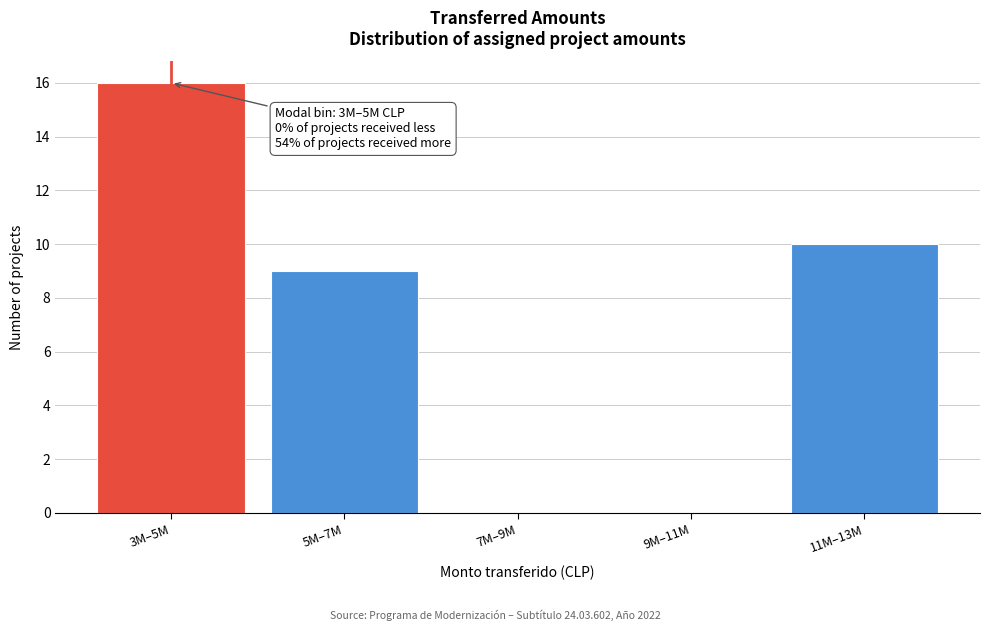

Reading right to left, transcribe all the data shown in this chart.

11M–13M=10	9M–11M=0	7M–9M=0	5M–7M=9	3M–5M=16